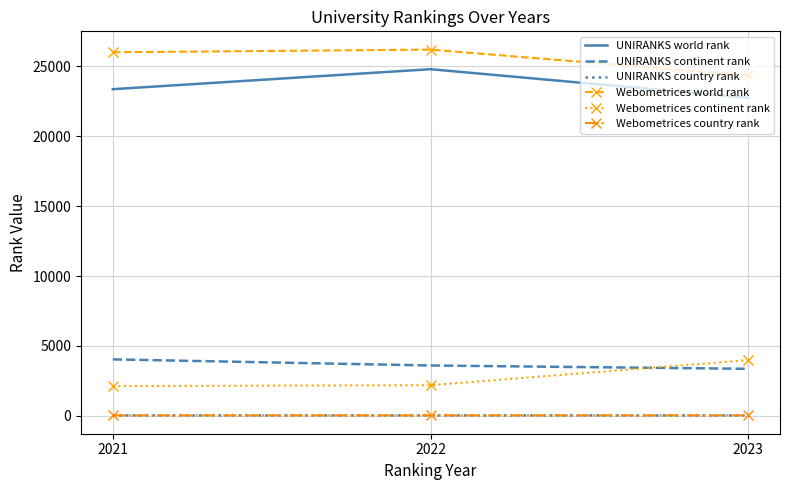

What is the difference between the Webometrices country rank values at 2023 and 2021?

2